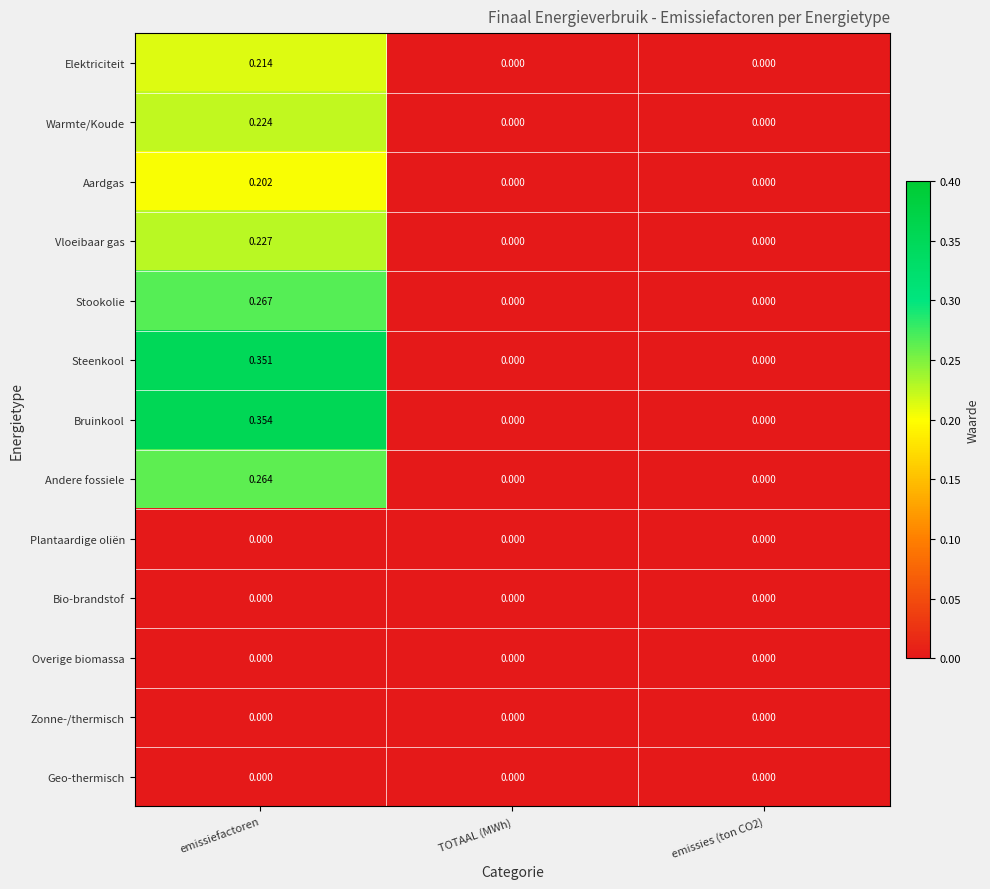

At which category does the chart reach its peak across all series?

emissiefactoren